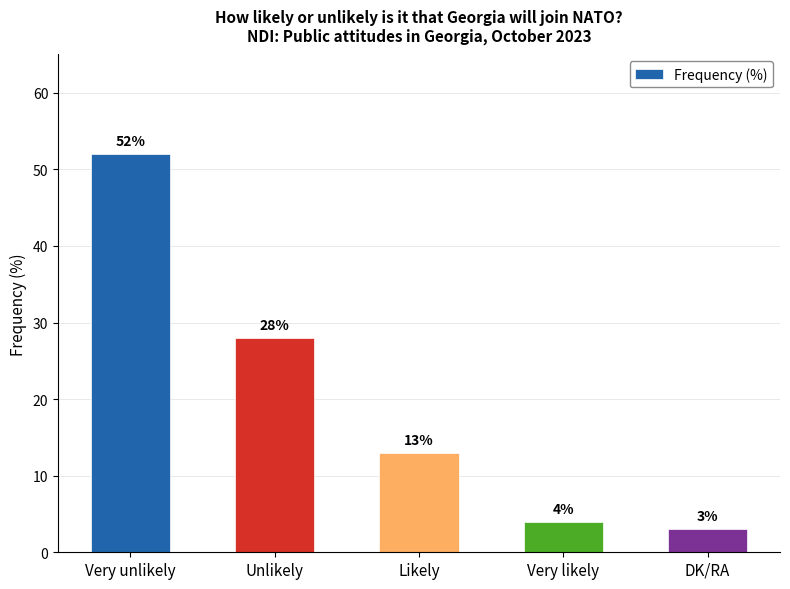

What position from the left is Very likely?

4